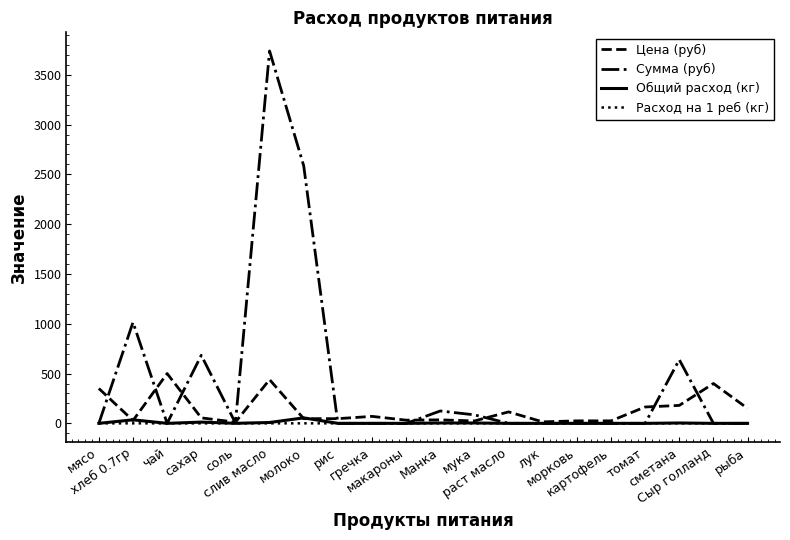

What is the sum of the Сумма (руб) values at рис and молоко?

2586.2